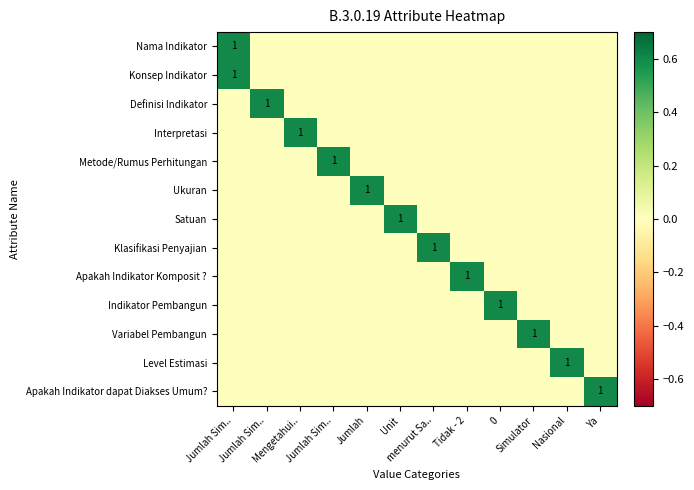

Which series changed the most between 0 and Simulator?

Indikator Pembangun